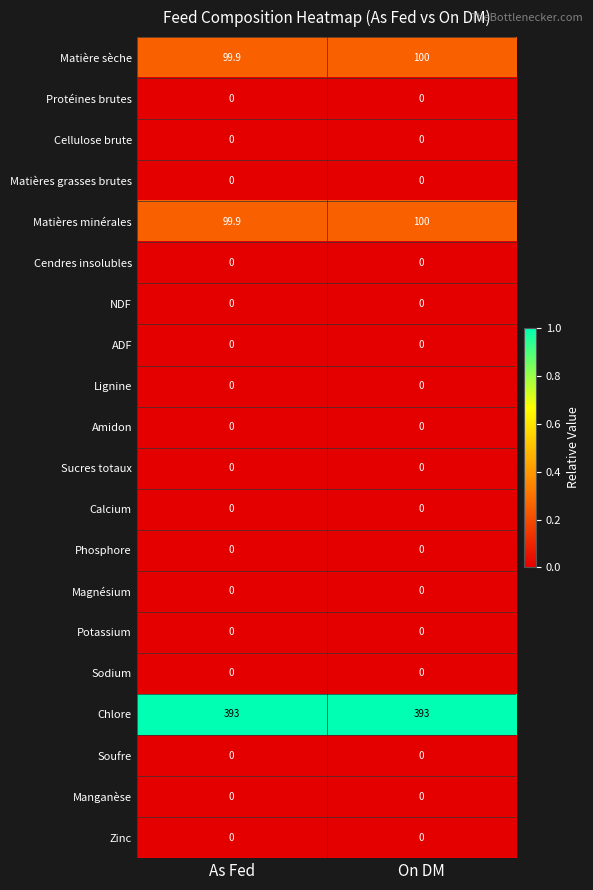

The value of Soufre at On DM is 0.0. True or false?

True